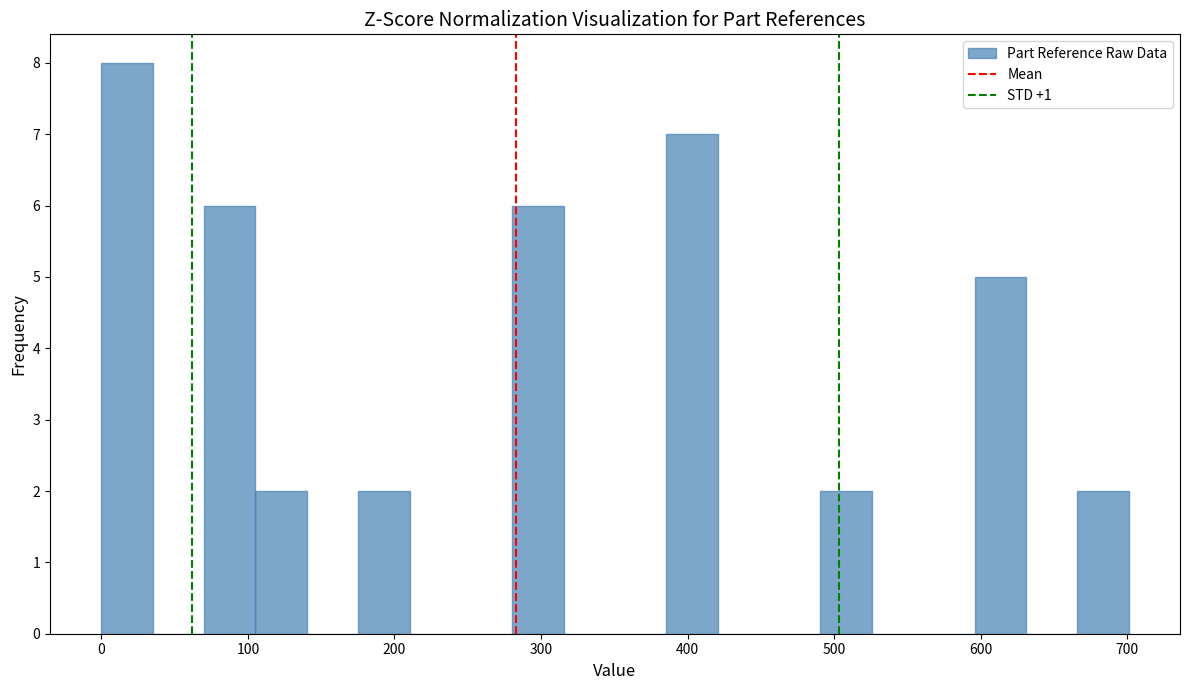

Read against the x-axis, roughly where is the centre of the tallest bar?

20